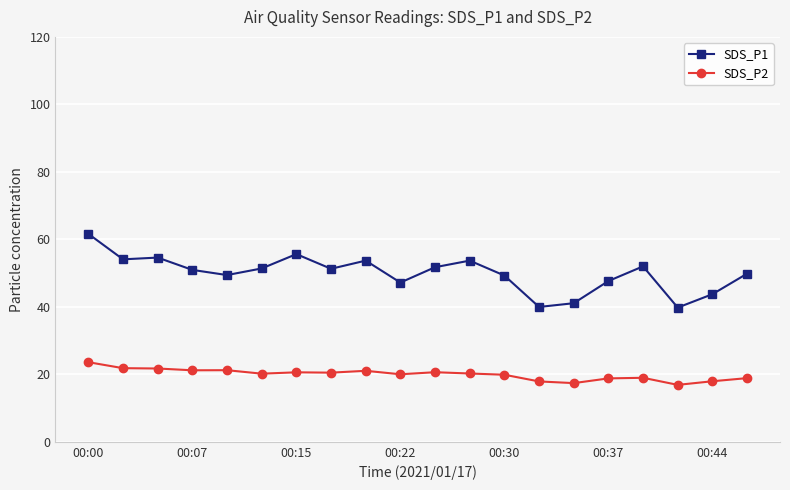

Which series has the largest range (max minus min)?

SDS_P1